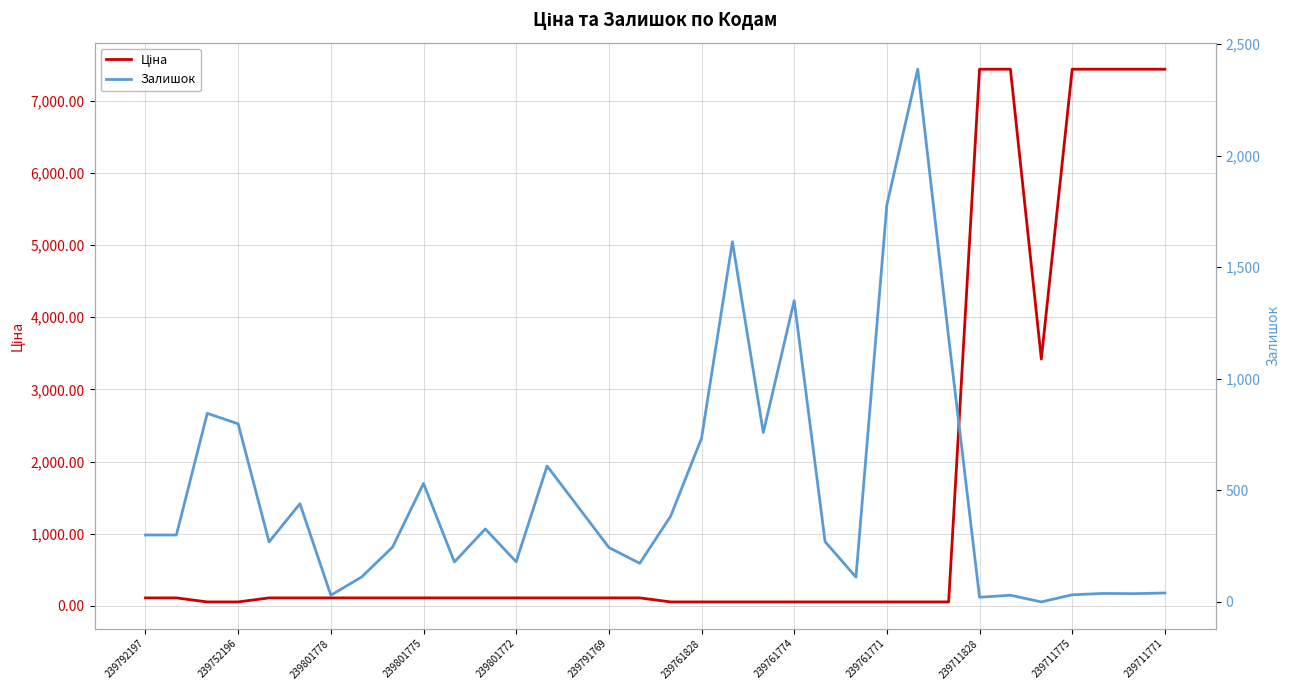

What is the difference between the highest and lowest values at 23?

55.1